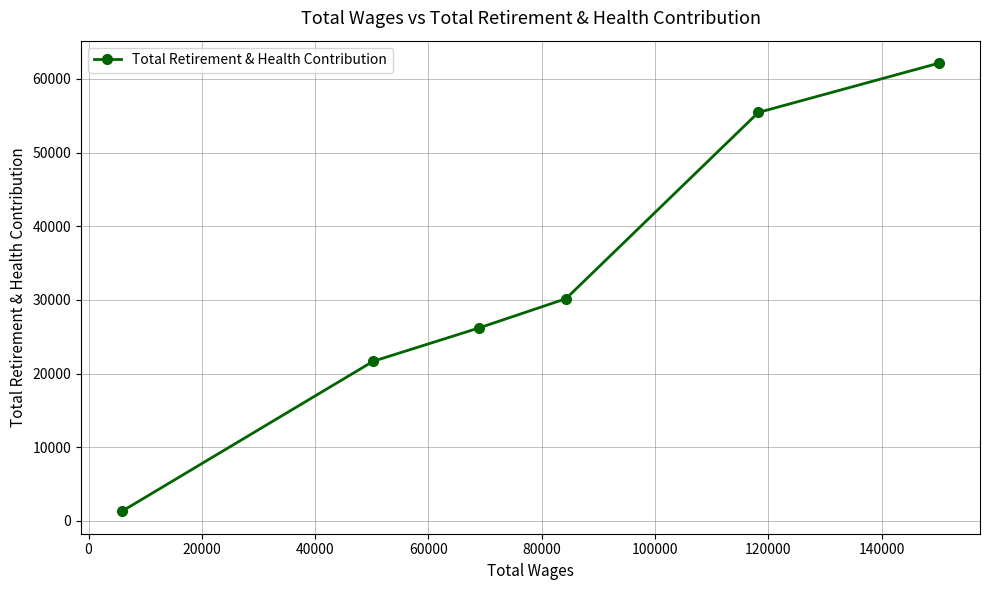

Reading right to left, list all the values displayed in this chart.

62152	55449	30167	26184	21666	1302